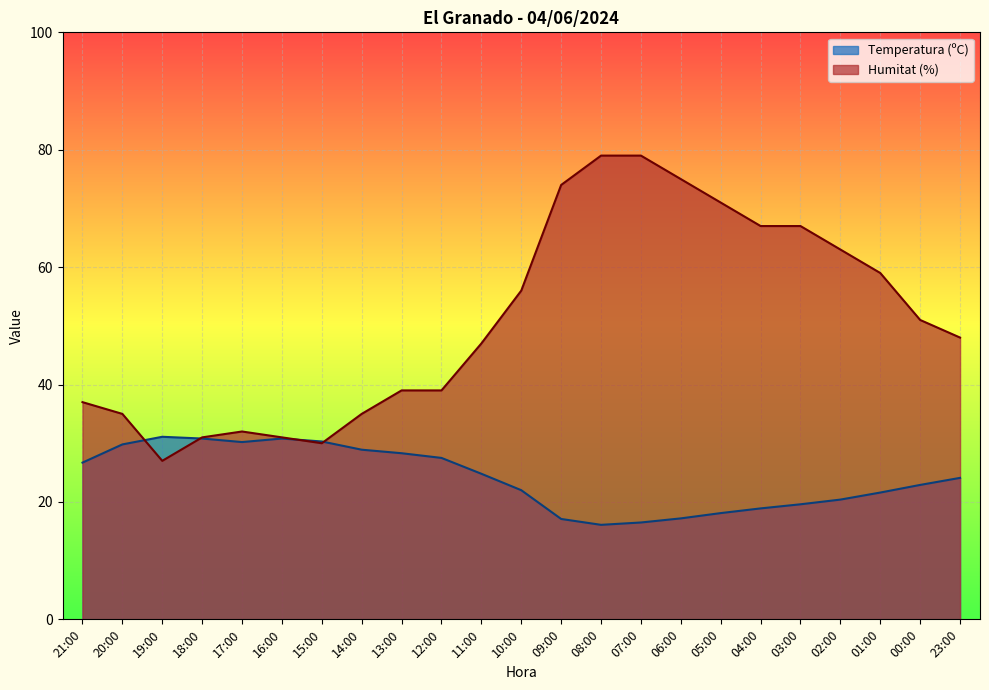

What position from the left is 14:00?

8